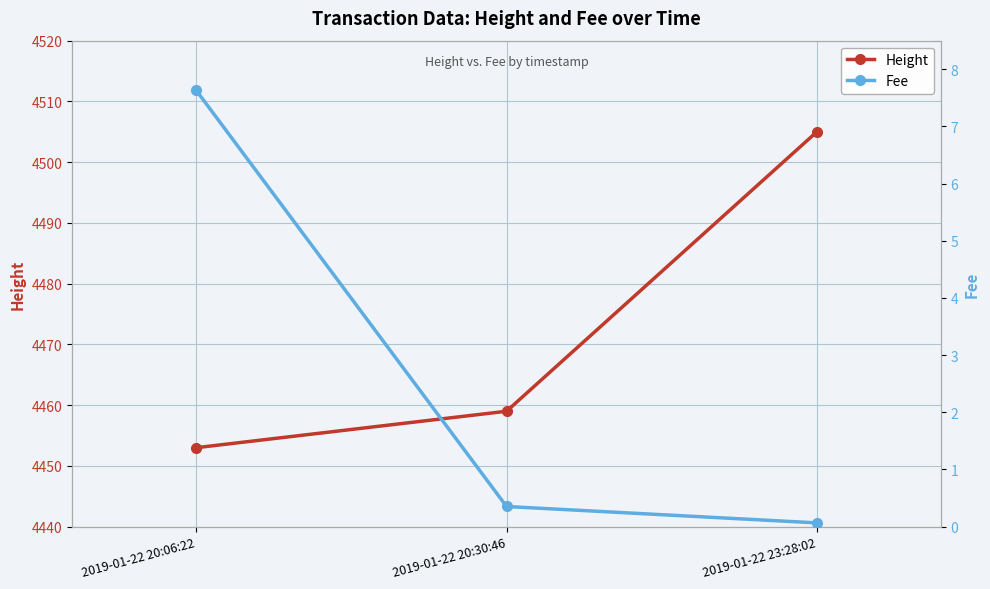

Where is Fee nearest to the value 3?

2019-01-22 20:30:46